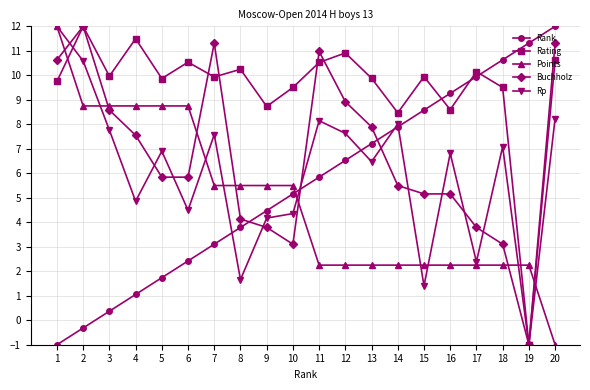

At 6, list the series in order from smallest to largest.

Rank, Rp, Buchholz, Points, Rating